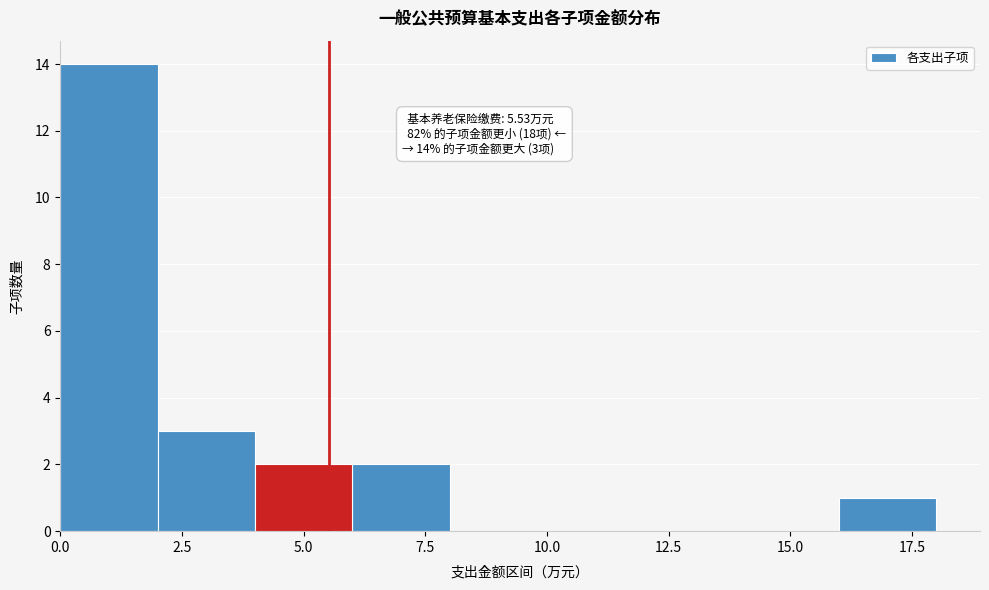

Over which range of the x-axis is the bar tallest?

0 to 2